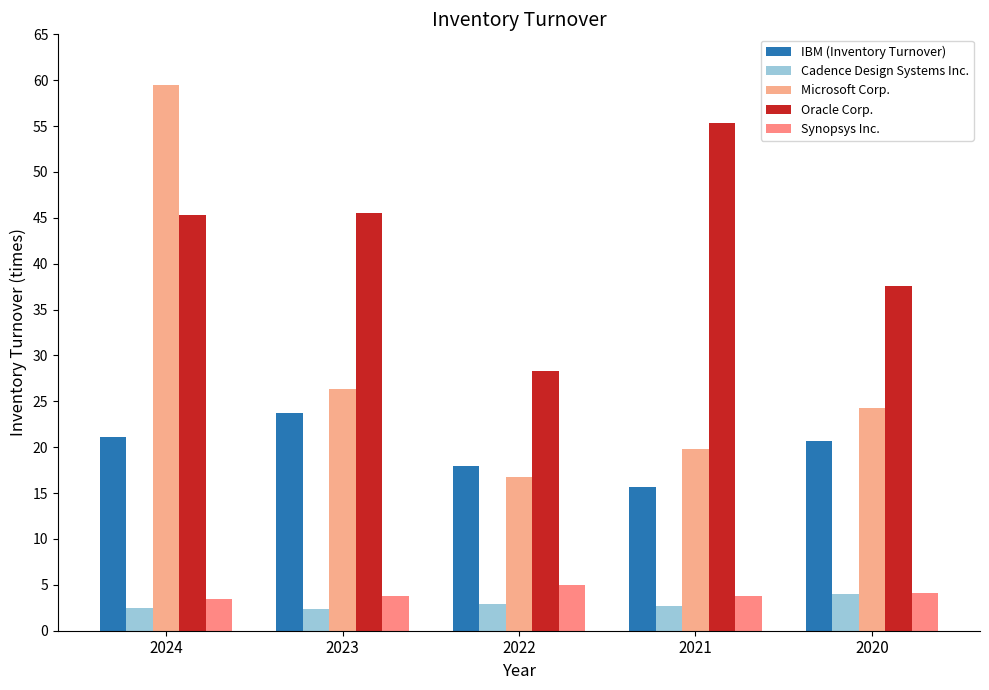

Which series changed the most between 2023 and 2022?

Oracle Corp.